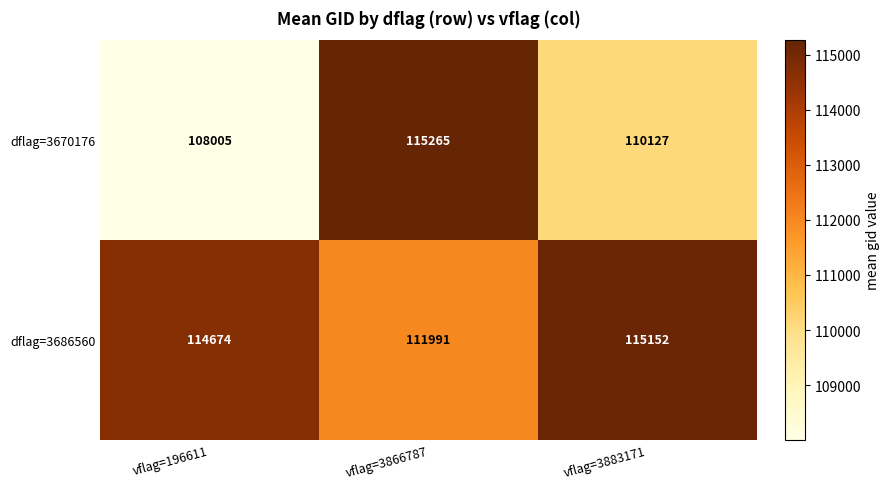

What is the sum of the dflag=3670176 values at vflag=3883171 and vflag=3866787?

225392